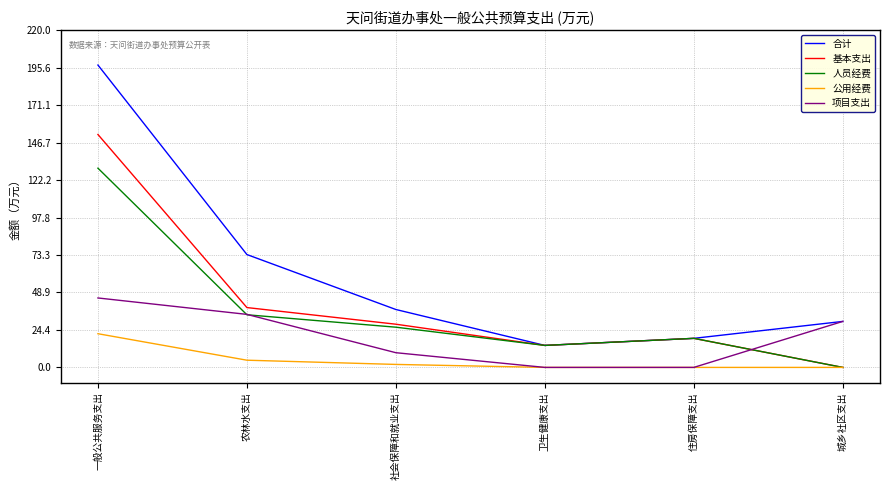

At which label is 项目支出 closest to 22?

城乡社区支出